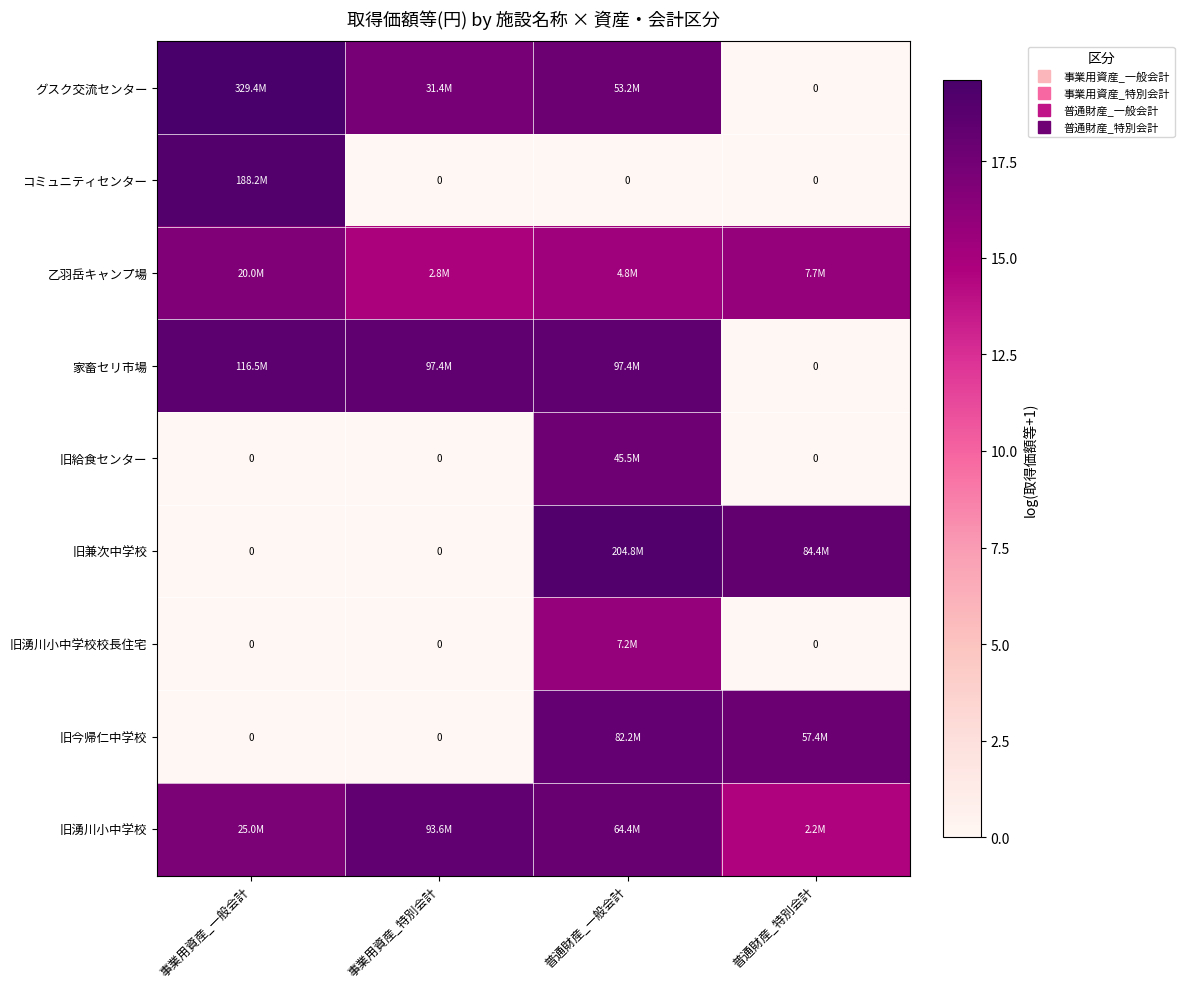

Rank the series at 事業用資産_一般会計 from highest to lowest value.

グスク交流センター, コミュニティセンター, 家畜セリ市場, 旧湧川小中学校, 乙羽岳キャンプ場, 旧給食センター, 旧兼次中学校, 旧湧川小中学校校長住宅, 旧今帰仁中学校